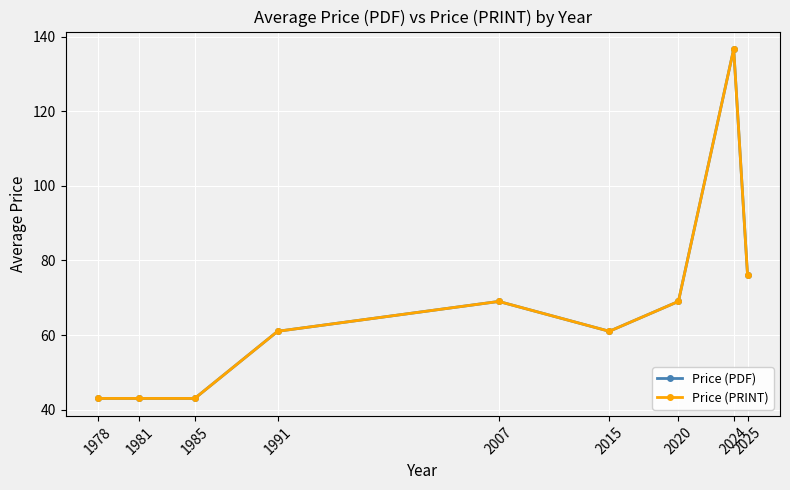

In Price (PDF), how many points are lower than both neighbors (excluding endpoints)?

1